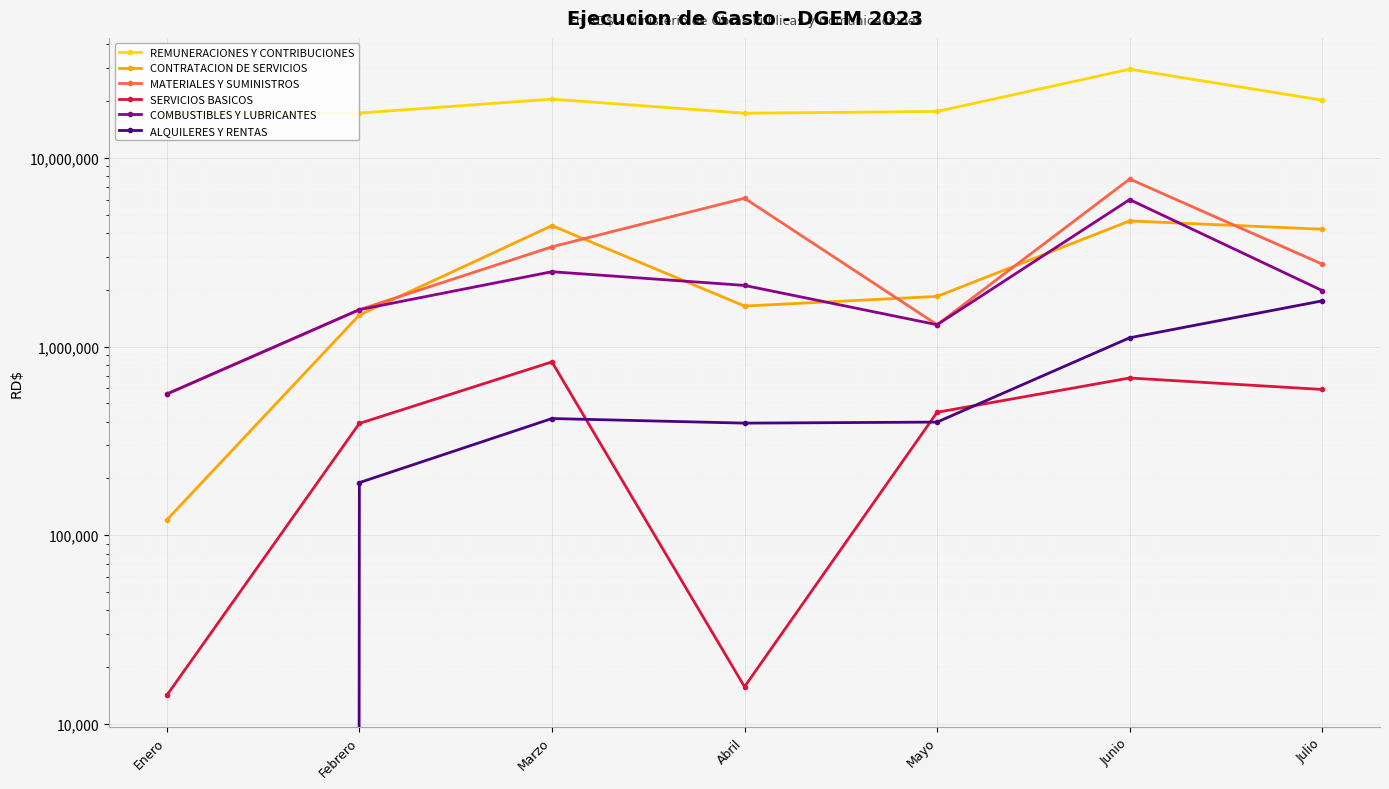

Reading left to right, list all the values displayed in this chart.

REMUNERACIONES Y CONTRIBUCIONES: 17099460.5	17271498.1	20459608.5	17237491.2	17607794.9	29493462.4	20213667.6
CONTRATACION DE SERVICIOS: 120540.0	1469156.1	4370807.4	1638775.0	1843541.2	4630265.5	4184482.2
MATERIALES Y SUMINISTROS: 560000.0	1568080.0	3376600.0	6108659.0	1304900.0	7721234.8	2733382.0
SERVICIOS BASICOS: 14170.0	391287.9	828916.7	15739.5	448247.0	681237.4	592313.2
COMBUSTIBLES Y LUBRICANTES: 560000.0	1568080.0	2491600.0	2108100.0	1304900.0	6007860.0	1978826.8
ALQUILERES Y RENTAS: 0.0	189996.1	415392.2	392700.0	397692.2	1112696.1	1746206.1